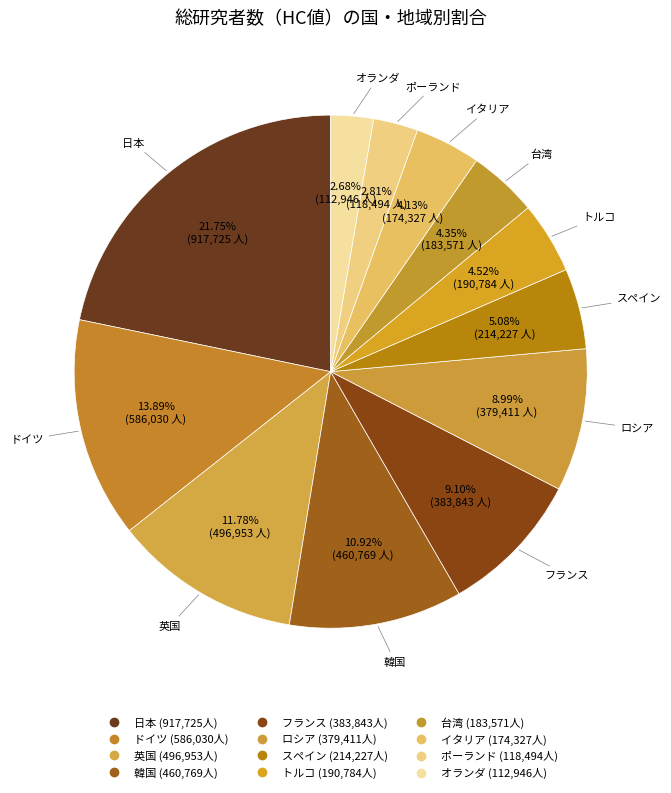

How many segments does this pie chart have?

12